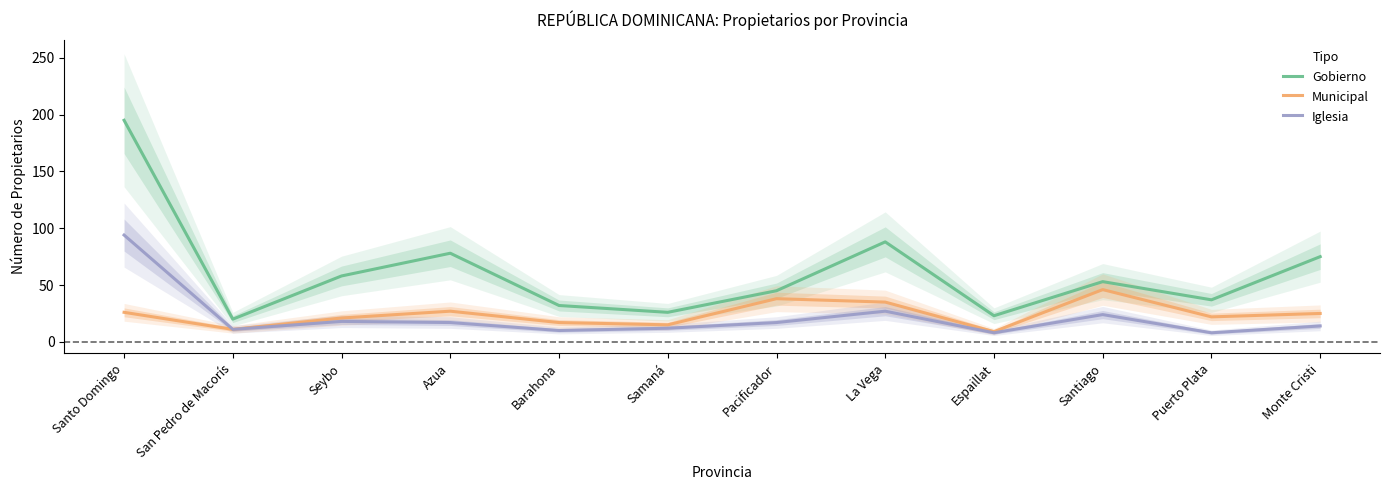

Read the Iglesia value at La Vega.

27